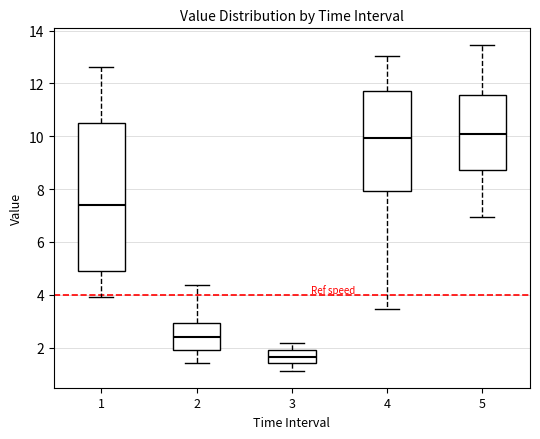

Comparing the boxes themselves (not the whiskers), which one is the tallest?

1